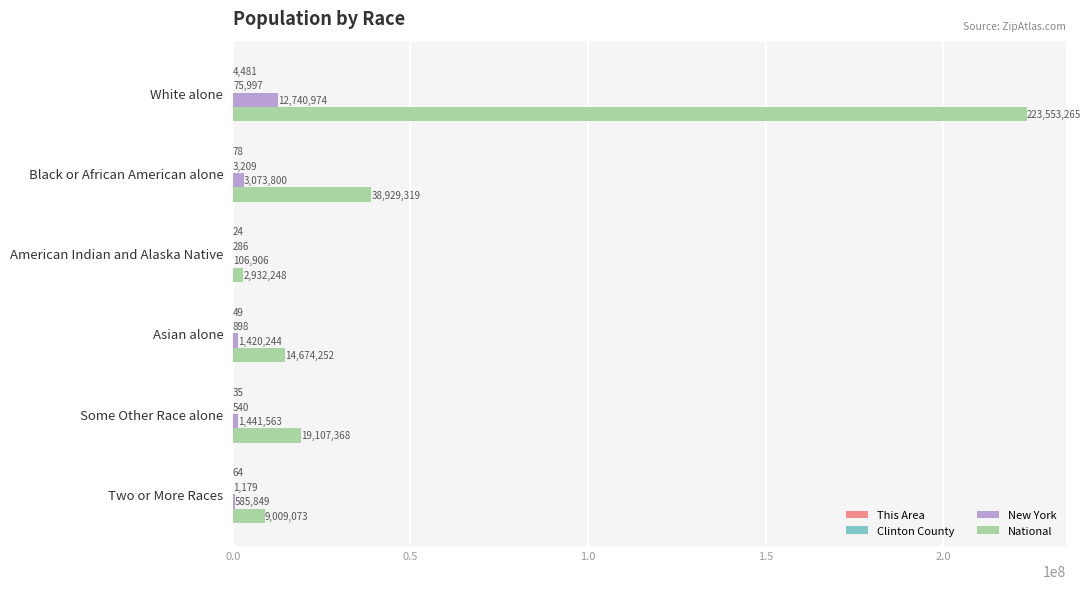

Which label corresponds to the largest value in the chart?

White alone